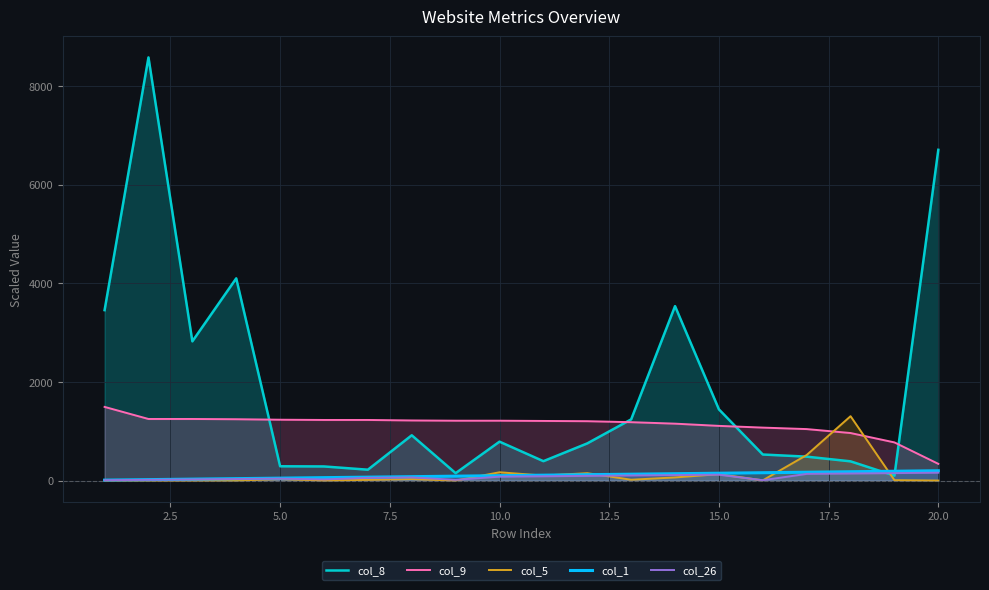

Rank the series by their maximum value, from lowest to highest.

col_26, col_1, col_5, col_9, col_8